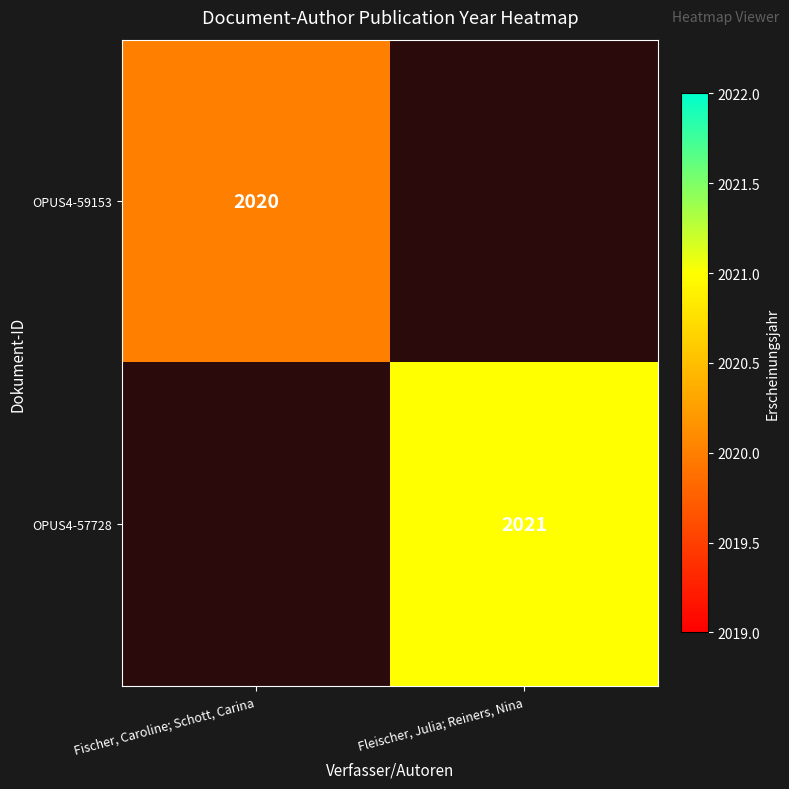

Which has a higher value, Fleischer, Julia; Reiners, Nina or Fischer, Caroline; Schott, Carina?

Fischer, Caroline; Schott, Carina